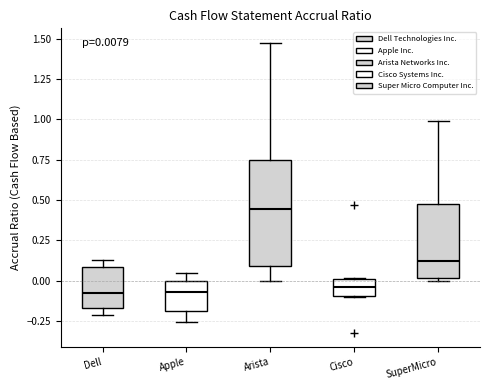

Which box's median line is the highest?

Arista